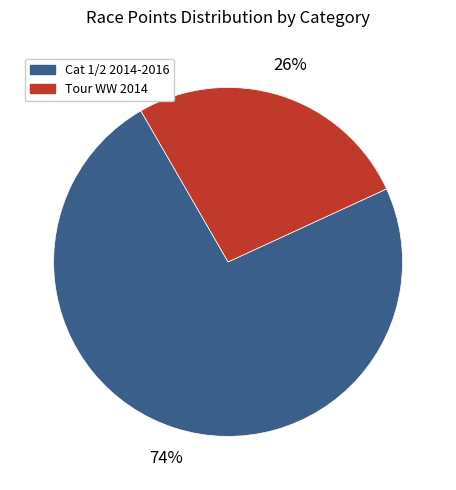

To the nearest percent, what is the average slice percentage?

50%